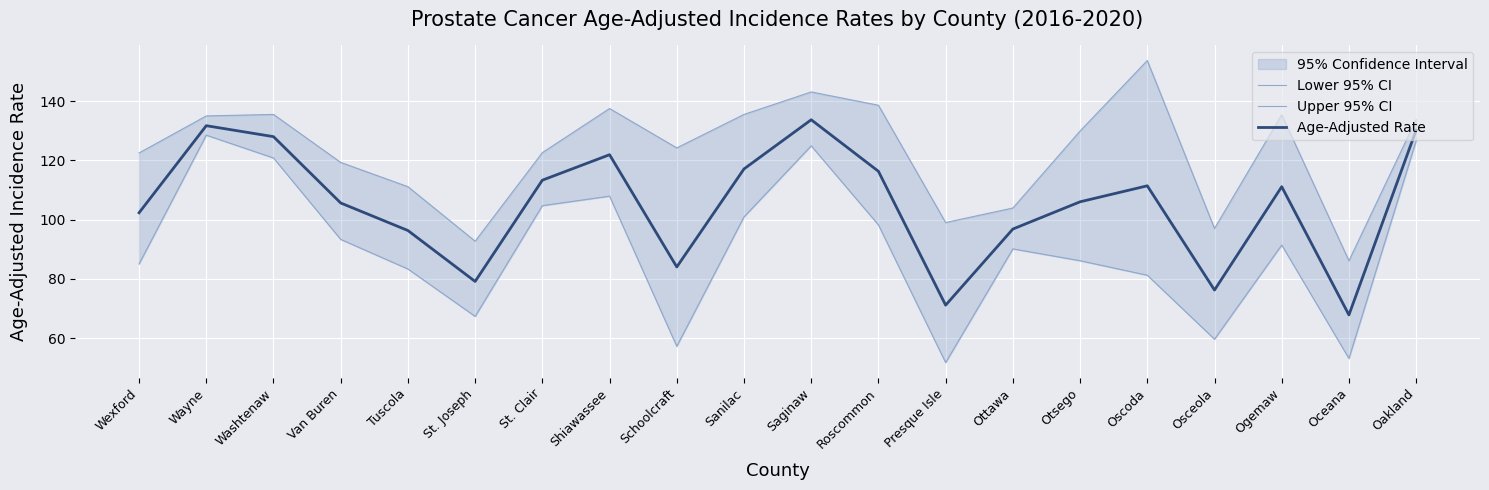

Is the value of Upper 95% CI at Otsego greater than the value of Age-Adjusted Rate at Roscommon?

Yes